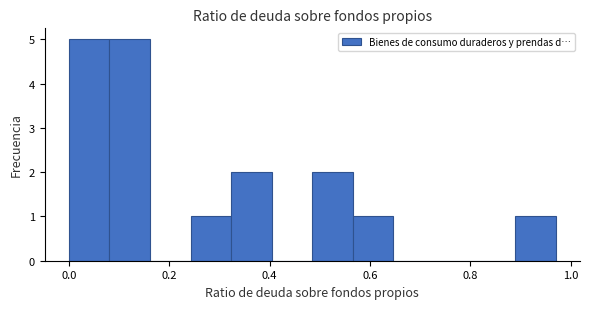

Reading left to right, transcribe this chart: for each bar, give the range it covers on the x-axis and its height. Neither the bar edges nor the heights are printed on the chart, so give them approximately, as read against the axes.

0.00 to 0.08: 5
0.08 to 0.16: 5
0.16 to 0.24: 0
0.24 to 0.32: 1
0.32 to 0.40: 2
0.40 to 0.48: 0
0.48 to 0.56: 2
0.56 to 0.64: 1
0.64 to 0.72: 0
0.72 to 0.80: 0
0.80 to 0.88: 0
0.88 to 0.98: 1